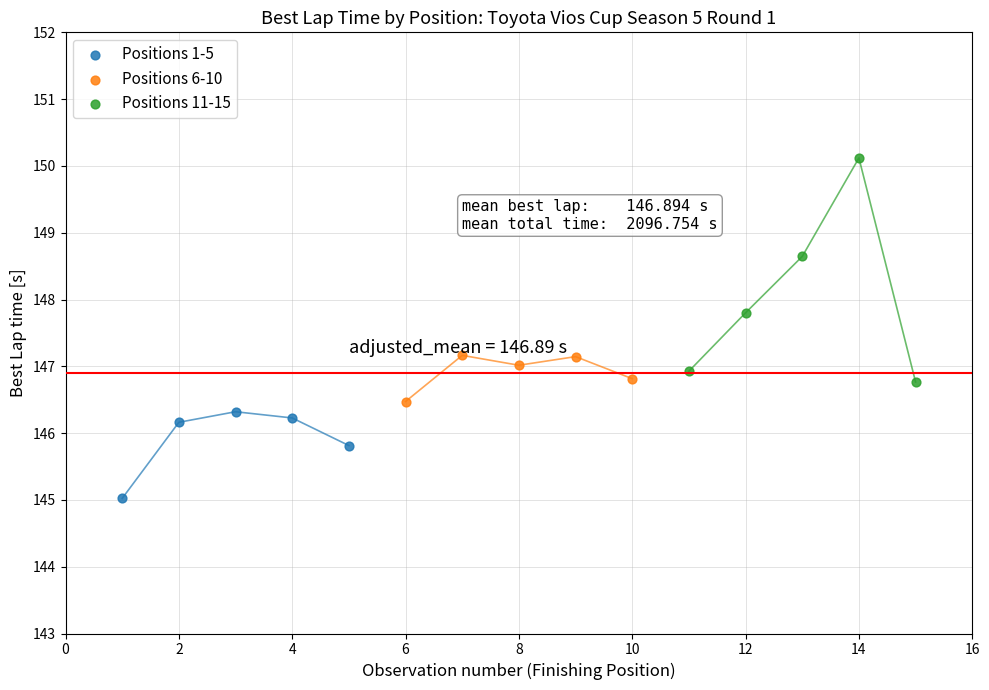

Which series contains the highest Y value?

Positions 11-15